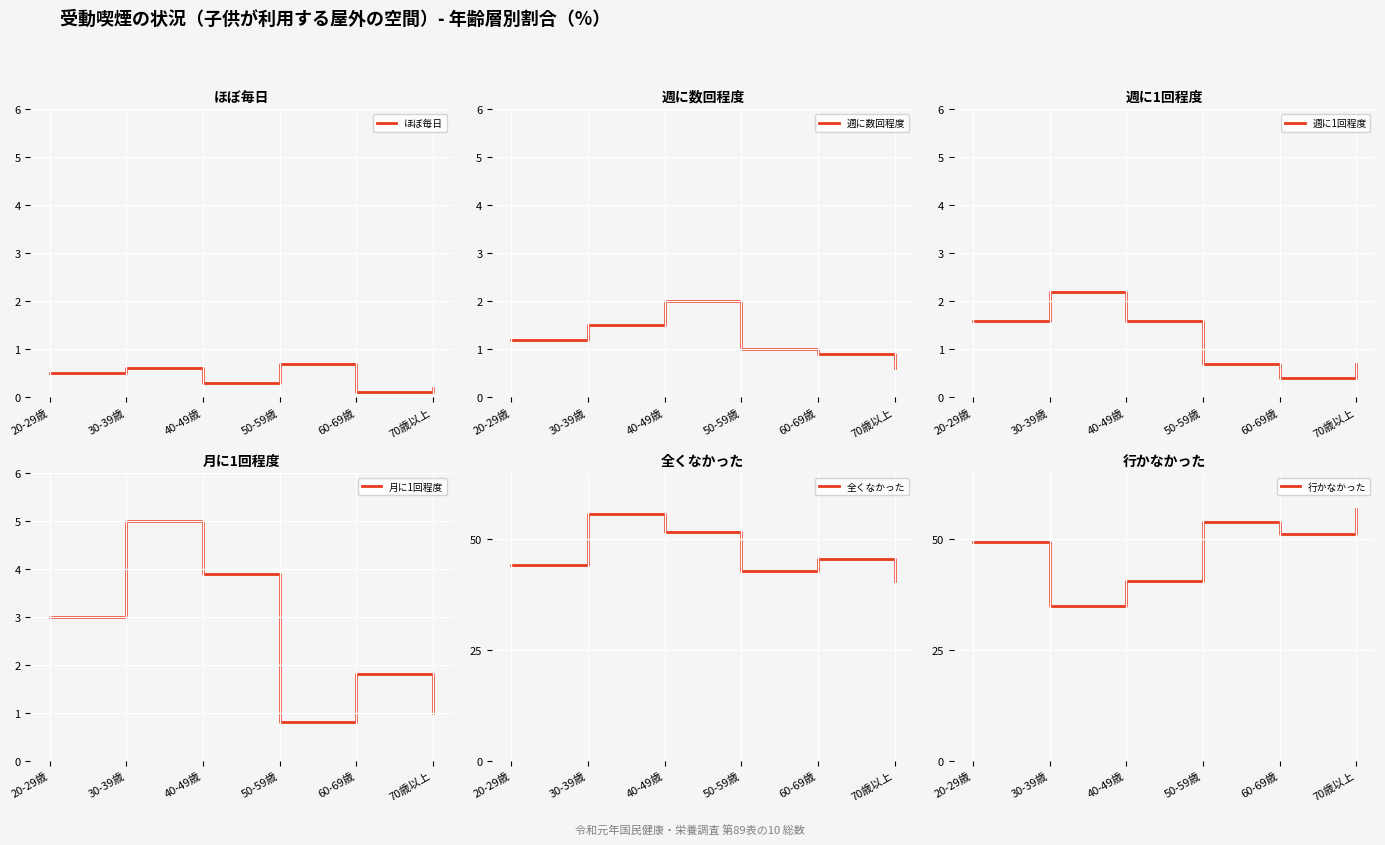

True or false: ほぼ毎日 has a value of 0.1 at 60-69歳.

True